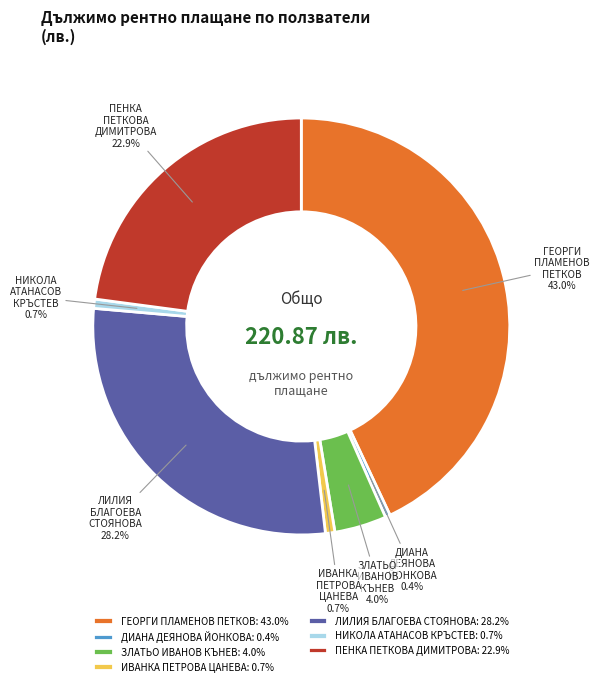

What percentage do ГЕОРГИ ПЛАМЕНОВ ПЕТКОВ and ЗЛАТЬО ИВАНОВ КЪНЕВ together represent?

47.0%